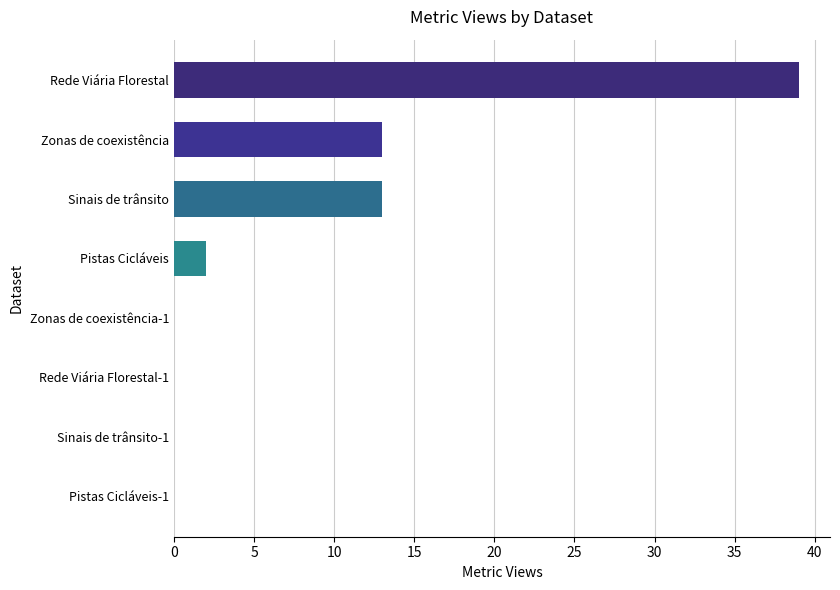

How many data points does each series have?

8